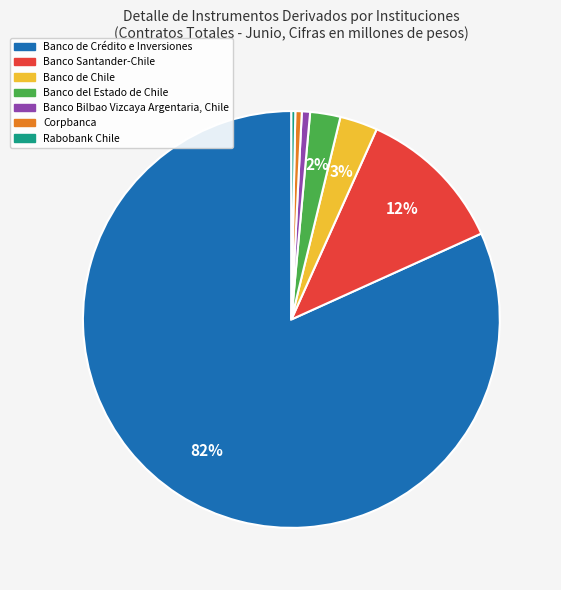

To the nearest percent, what is the difference between the Banco de Chile and Banco Bilbao Vizcaya Argentaria, Chile slice percentages?

2%